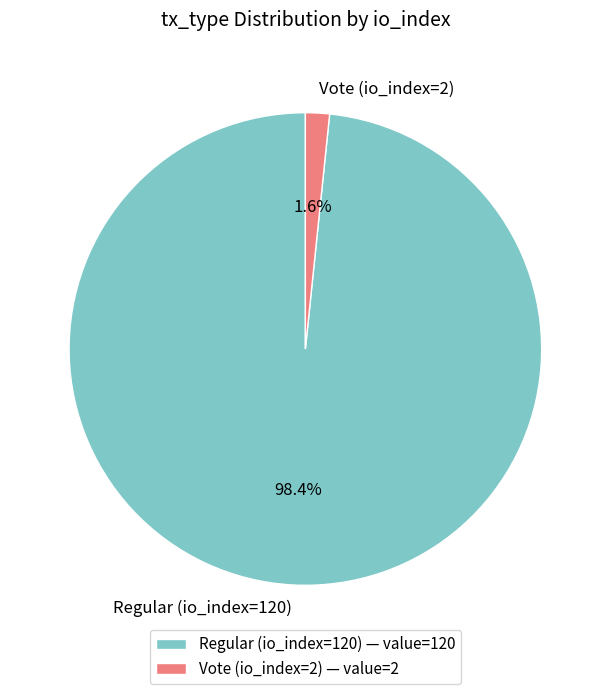

What is the largest slice in the pie chart?

Regular (io_index=120)